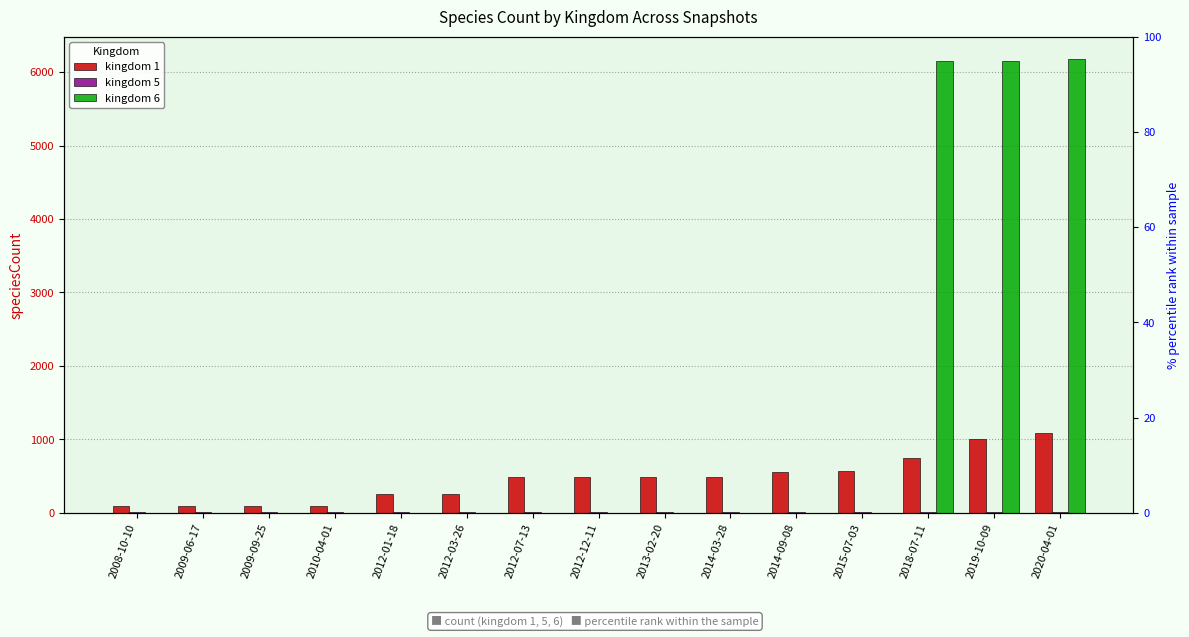

How many bars are there in total?

45